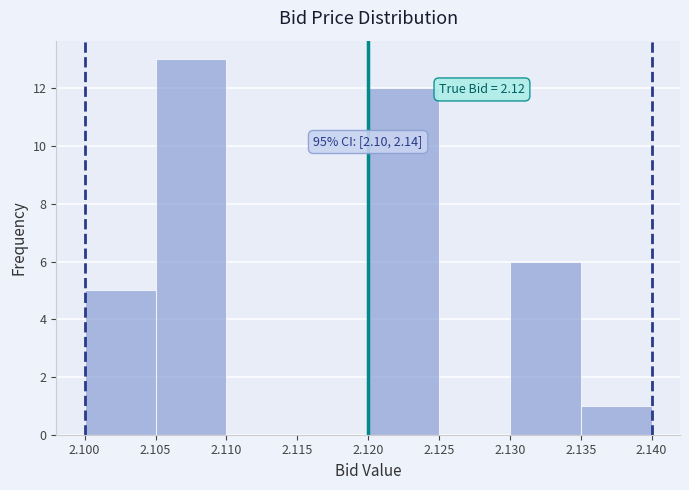

Which range on the x-axis has the tallest bar?

2.105 to 2.110